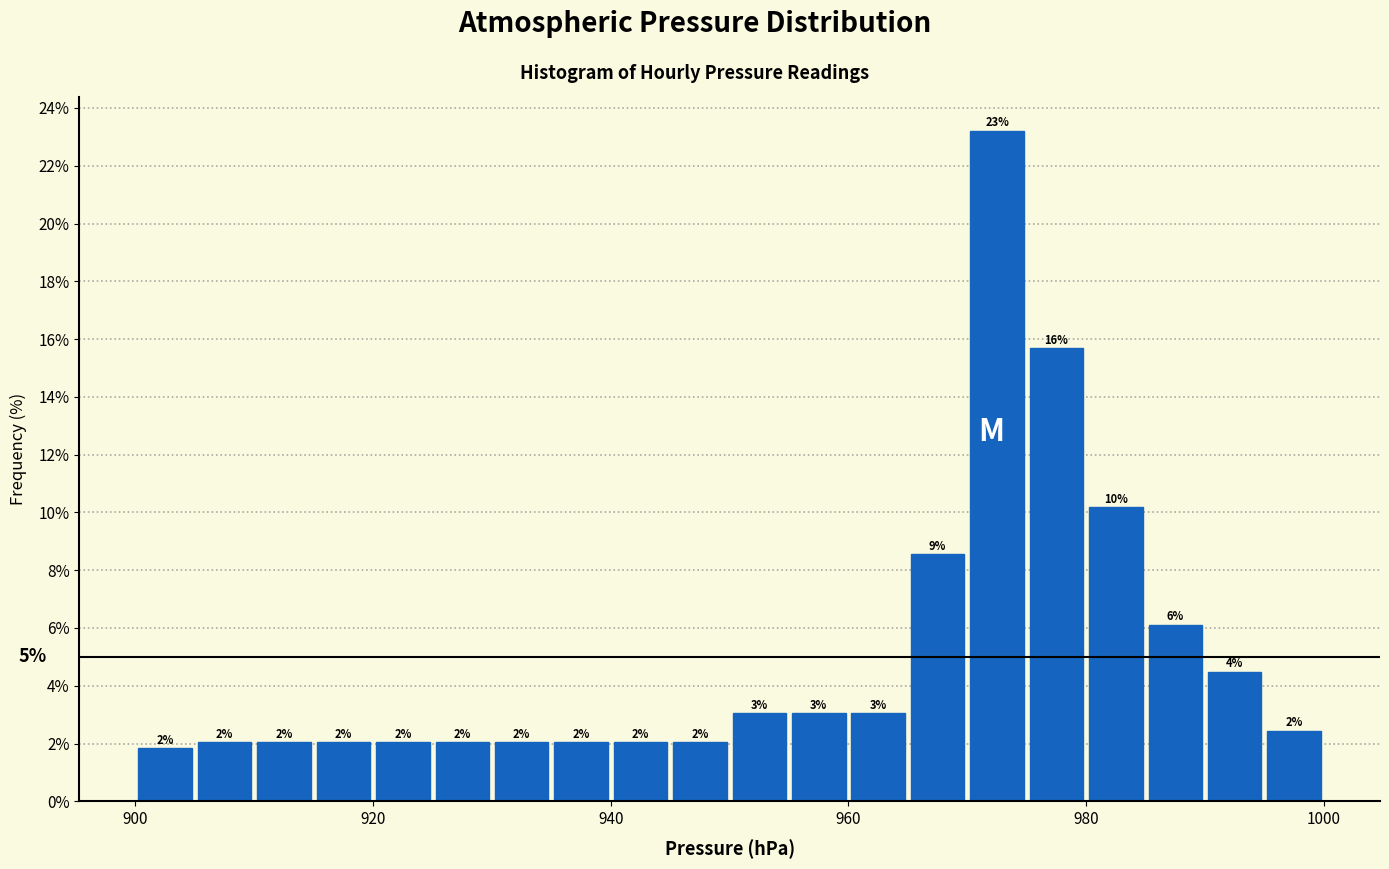

Around what value on the x-axis is the tallest bar? Give the approximate position of its centre, as read against the axis.

972